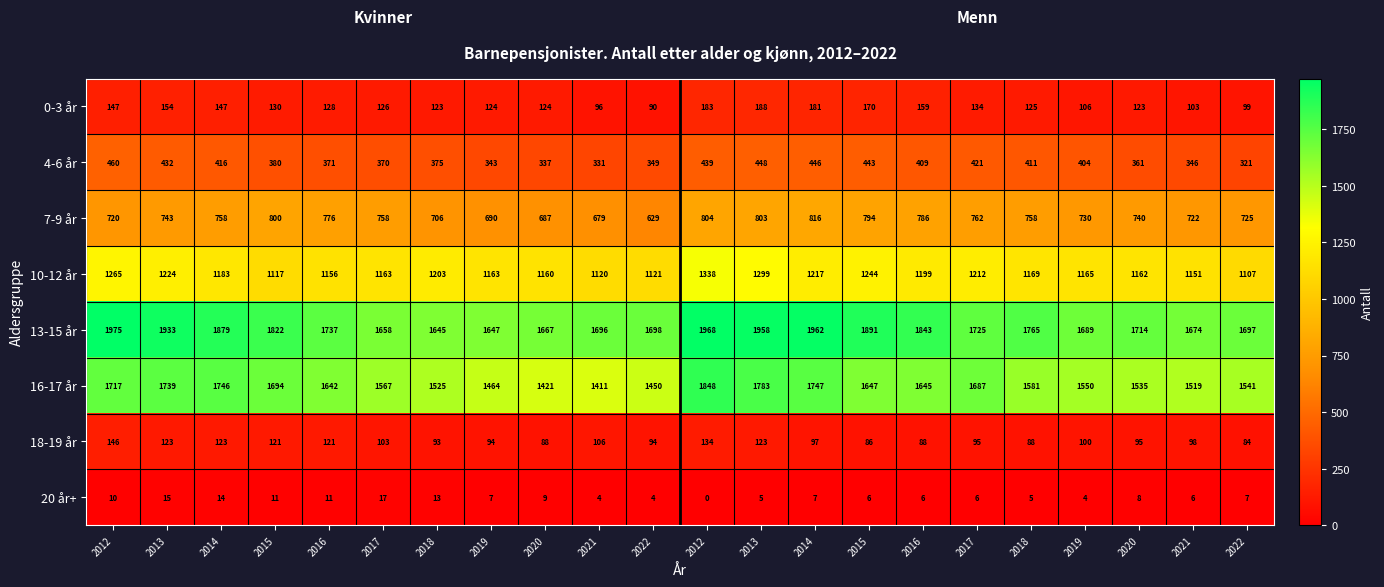

What is the difference between the highest and lowest values at 2021?

1692